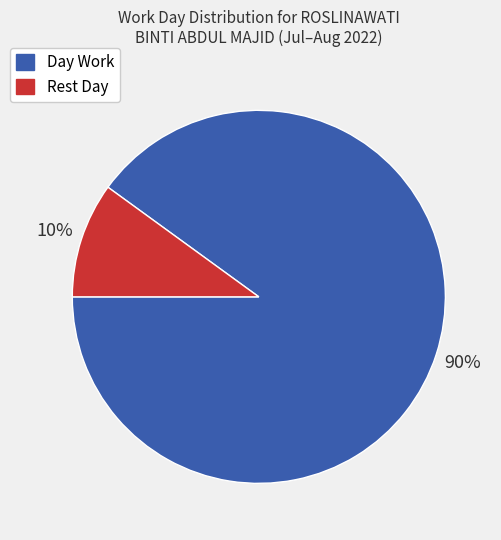

To the nearest percent, what is the difference between the largest and smallest slice percentages?

80%